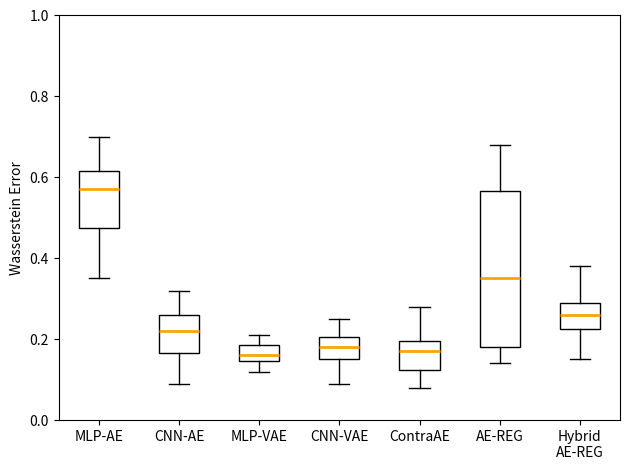

Which box is the tallest, from its lower edge to its upper edge?

AE-REG